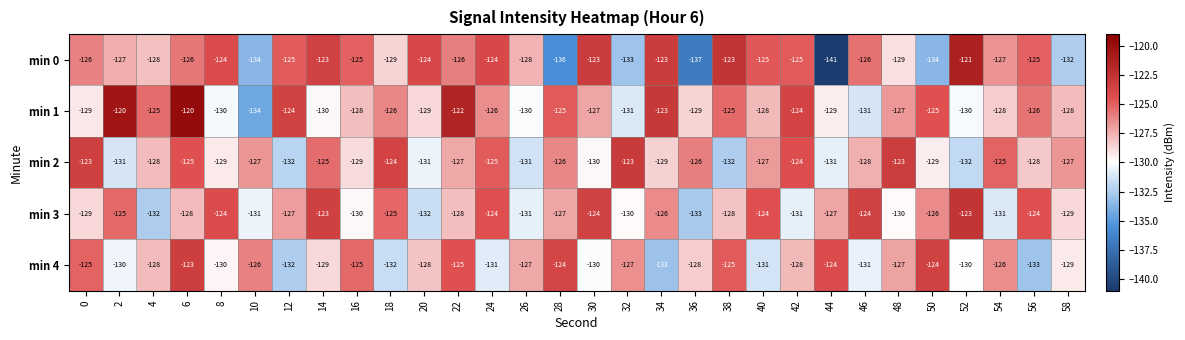

What is the total value across all series at 44?

-652